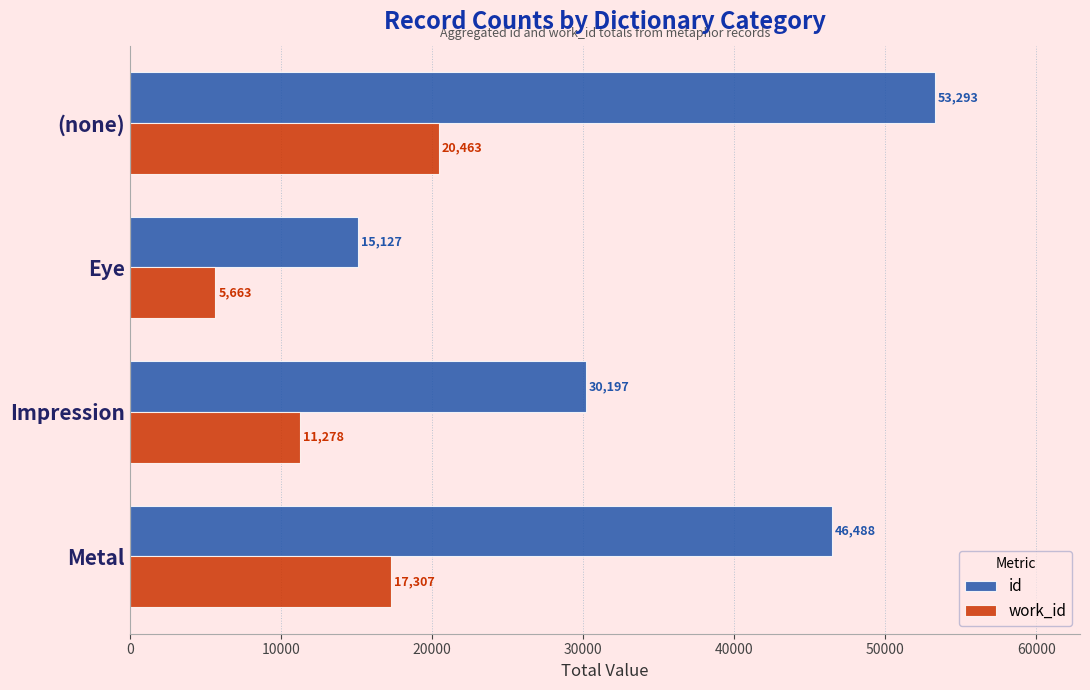

What is the sum of all work_id values?

54711